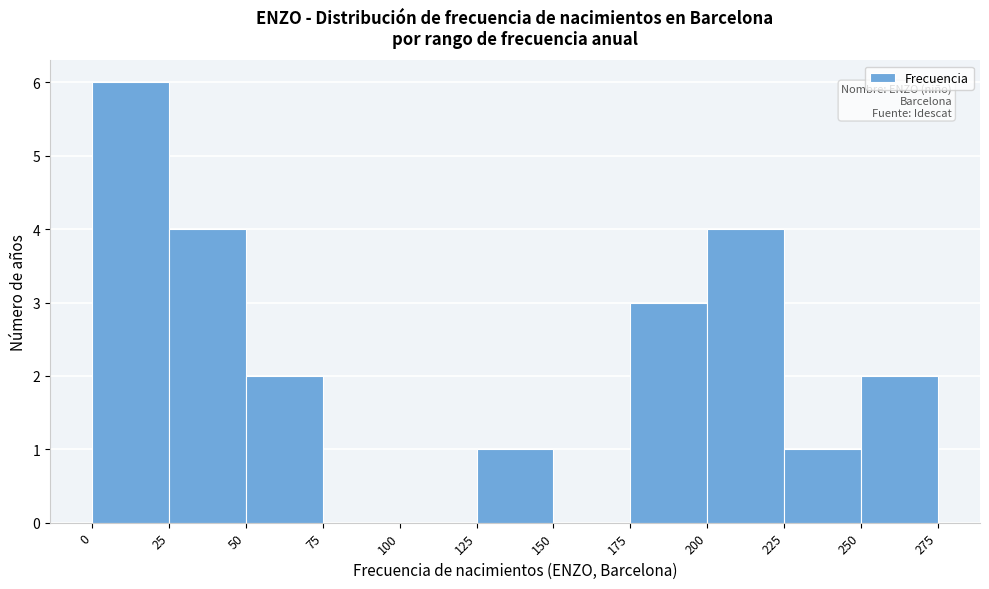

How tall is the bar that spans 25 to 50 on the x-axis? The values are not printed on the chart, so give them approximately, as read against the axis.

4